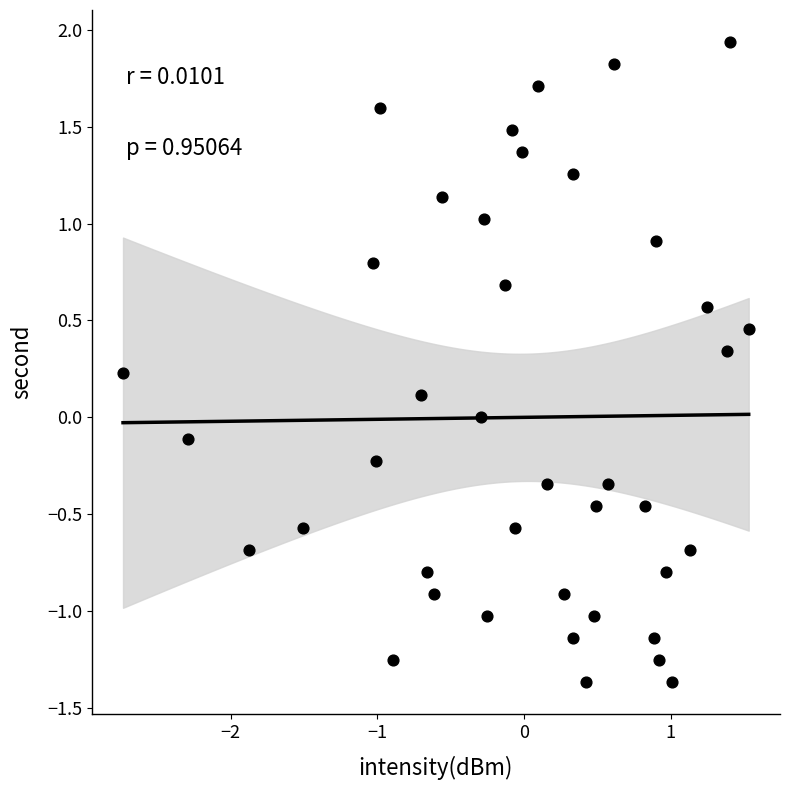

What is the range of X values (max minus min)?

4.3